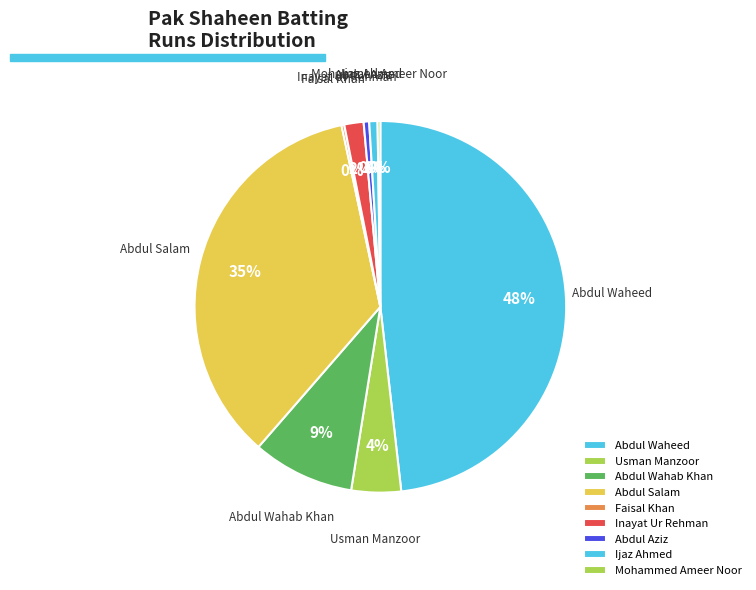

Is there any slice that represents more than half of the pie?

No